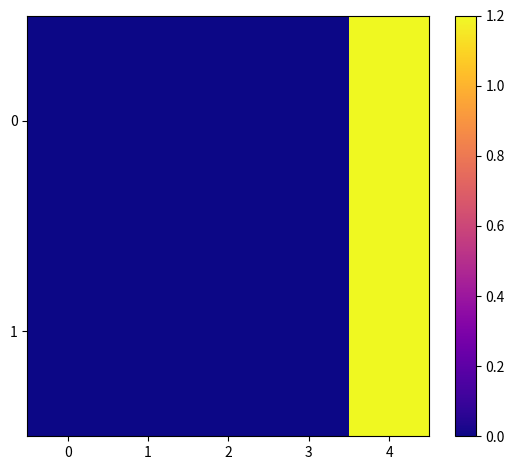

List the series in order of their overall mean, lowest first.

1, 0